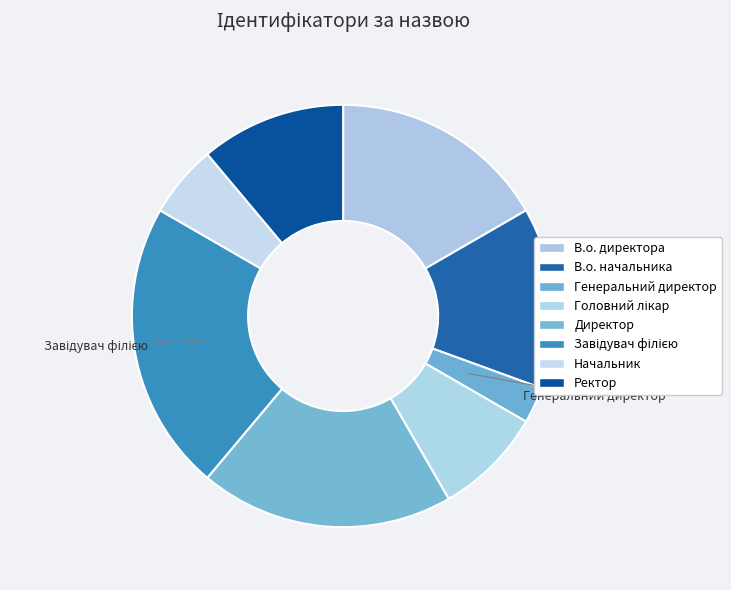

The Начальник slice represents 1% of the pie. True or false?

False